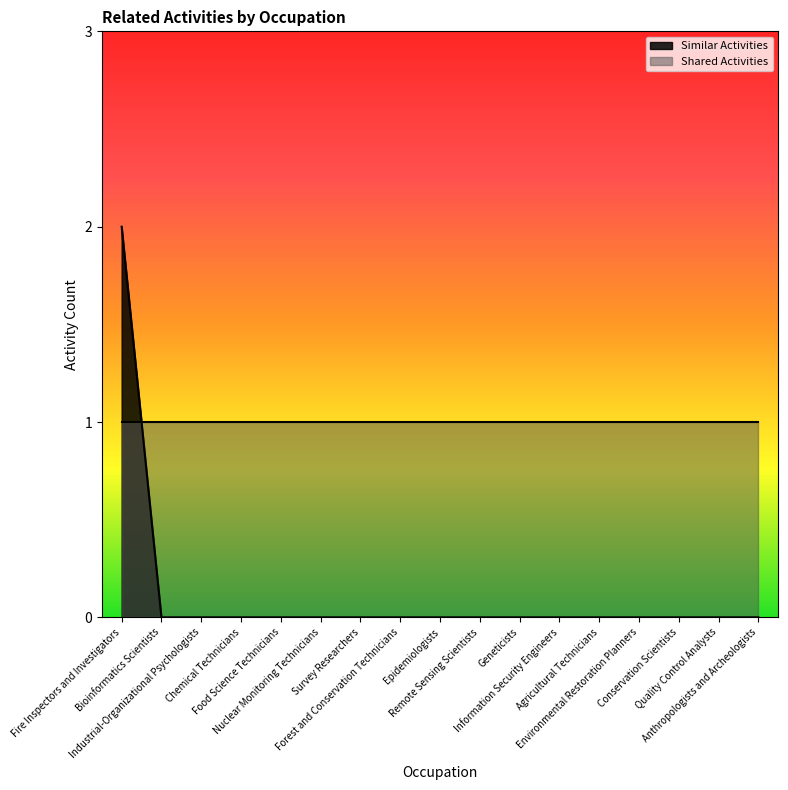

Count the values in the range 0 to 1.

16